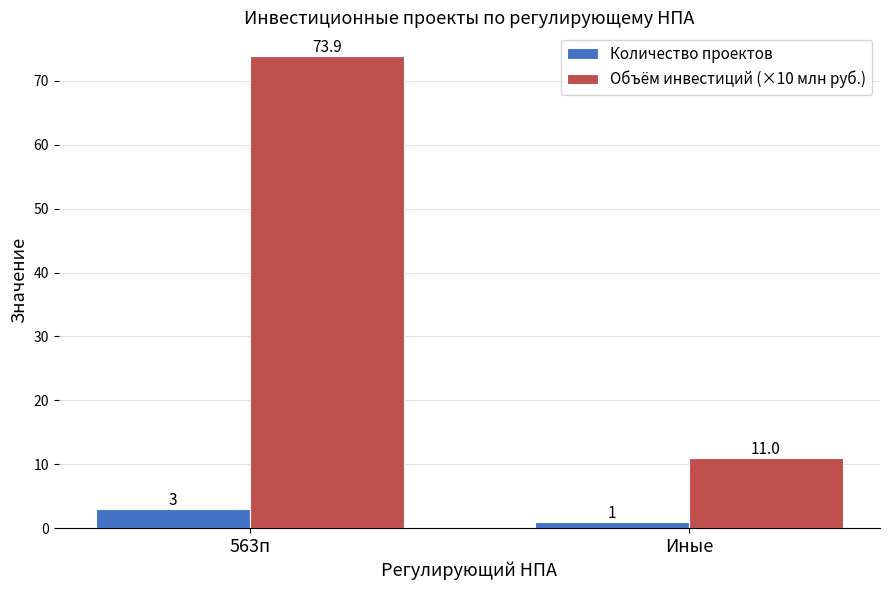

What is the sum of the Количество проектов values at 563п and Иные?

4.0